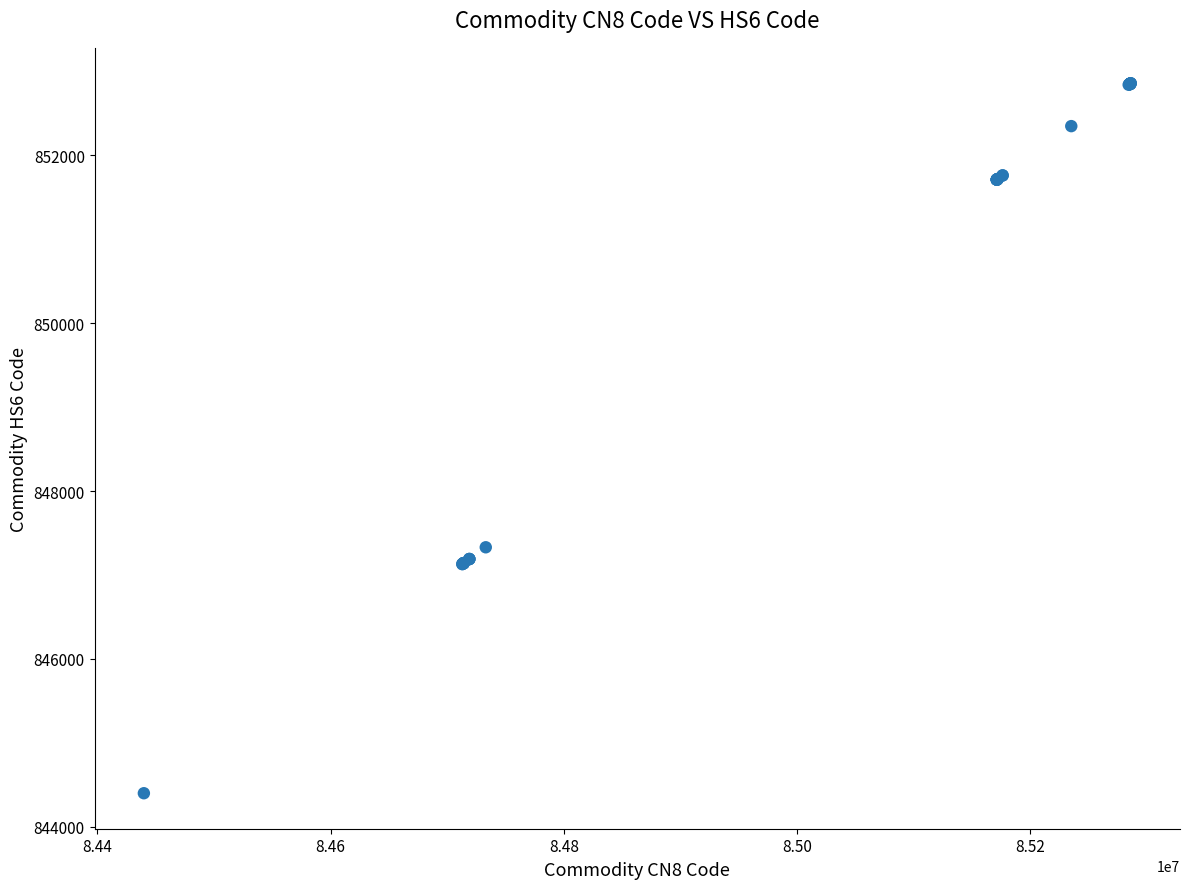

What Y value in the scatter plot is closest to 848629?

847330